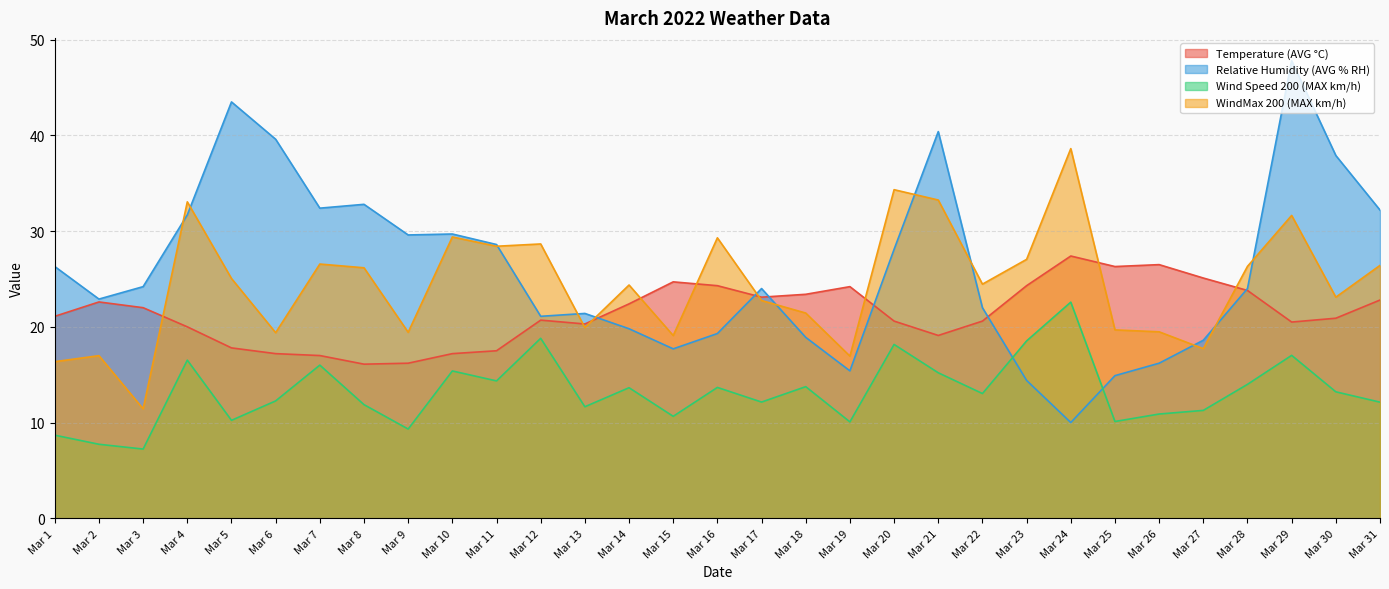

What are all the series names shown in the legend?

Temperature (AVG °C), Relative Humidity (AVG % RH), Wind Speed 200 (MAX km/h), WindMax 200 (MAX km/h)